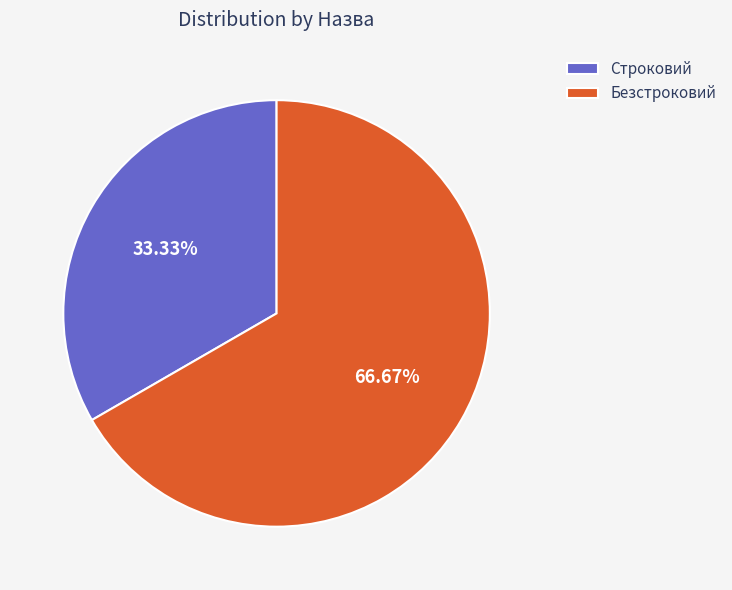

To the nearest percent, what is the difference between the largest and smallest slice percentages?

33%